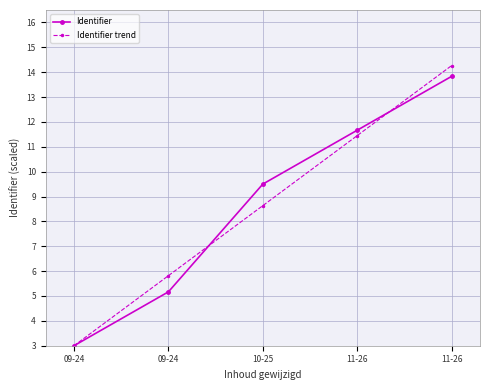

Between 10-25 and 09-24, which is larger?

10-25